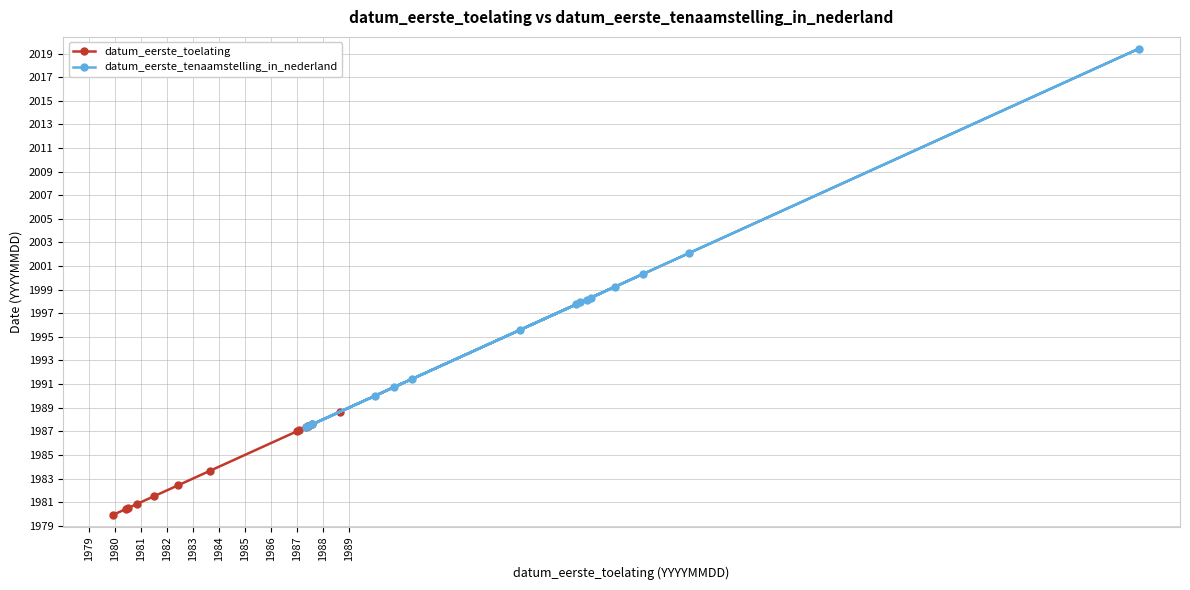

Rank the series by their maximum value, from highest to lowest.

datum_eerste_tenaamstelling_in_nederland, datum_eerste_toelating